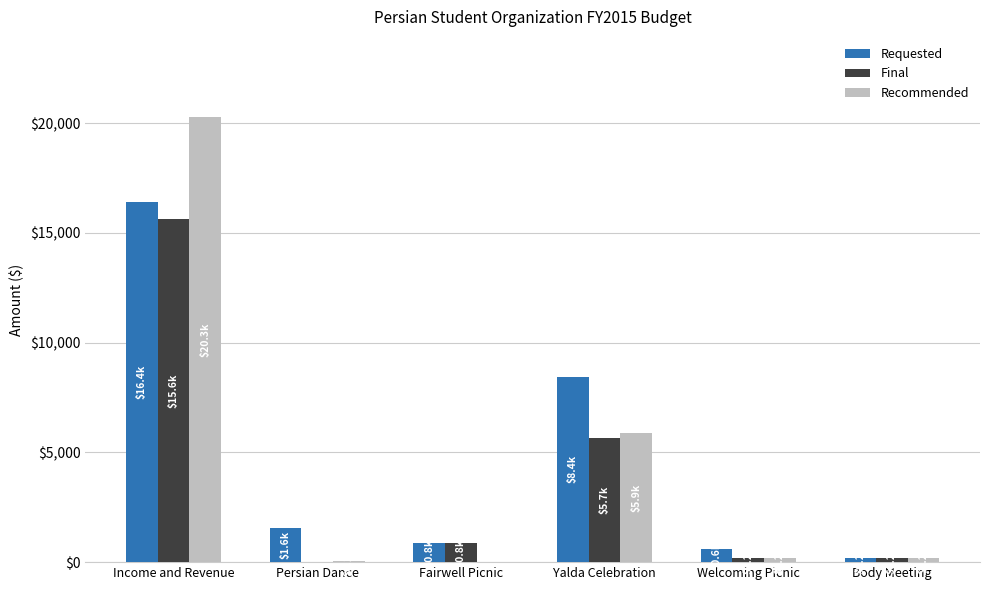

The Final series shows 850 at Fairwell Picnic. True or false?

True